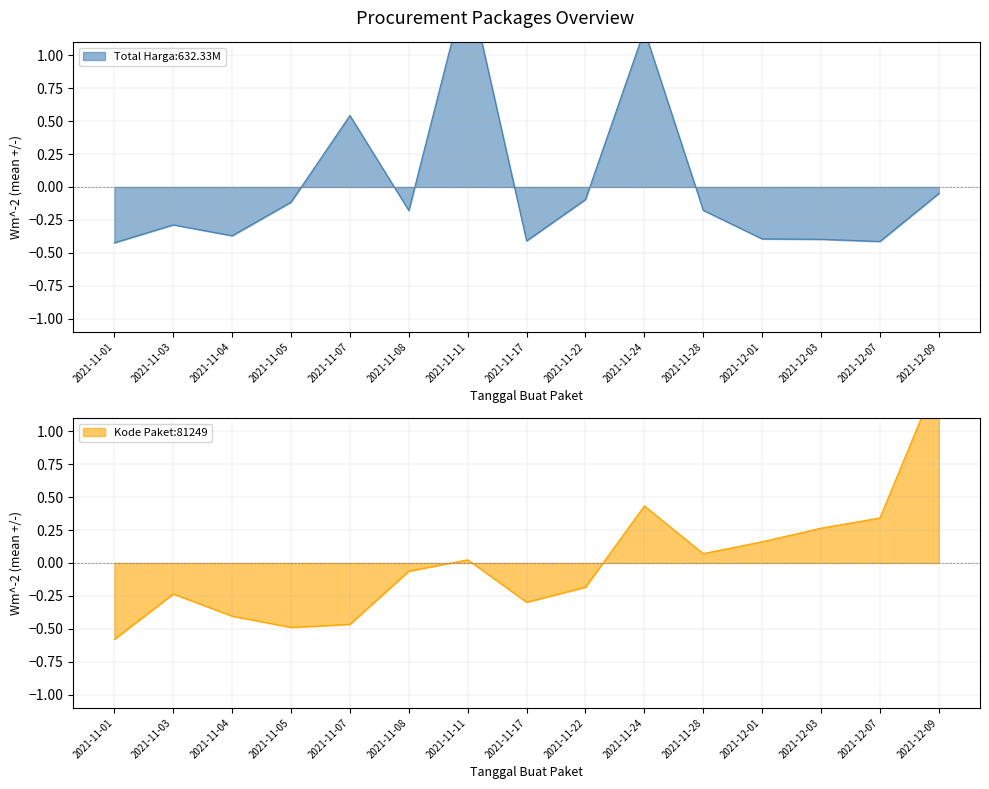

What is the difference between the second highest and second lowest values in the Kode Paket series?

0.9